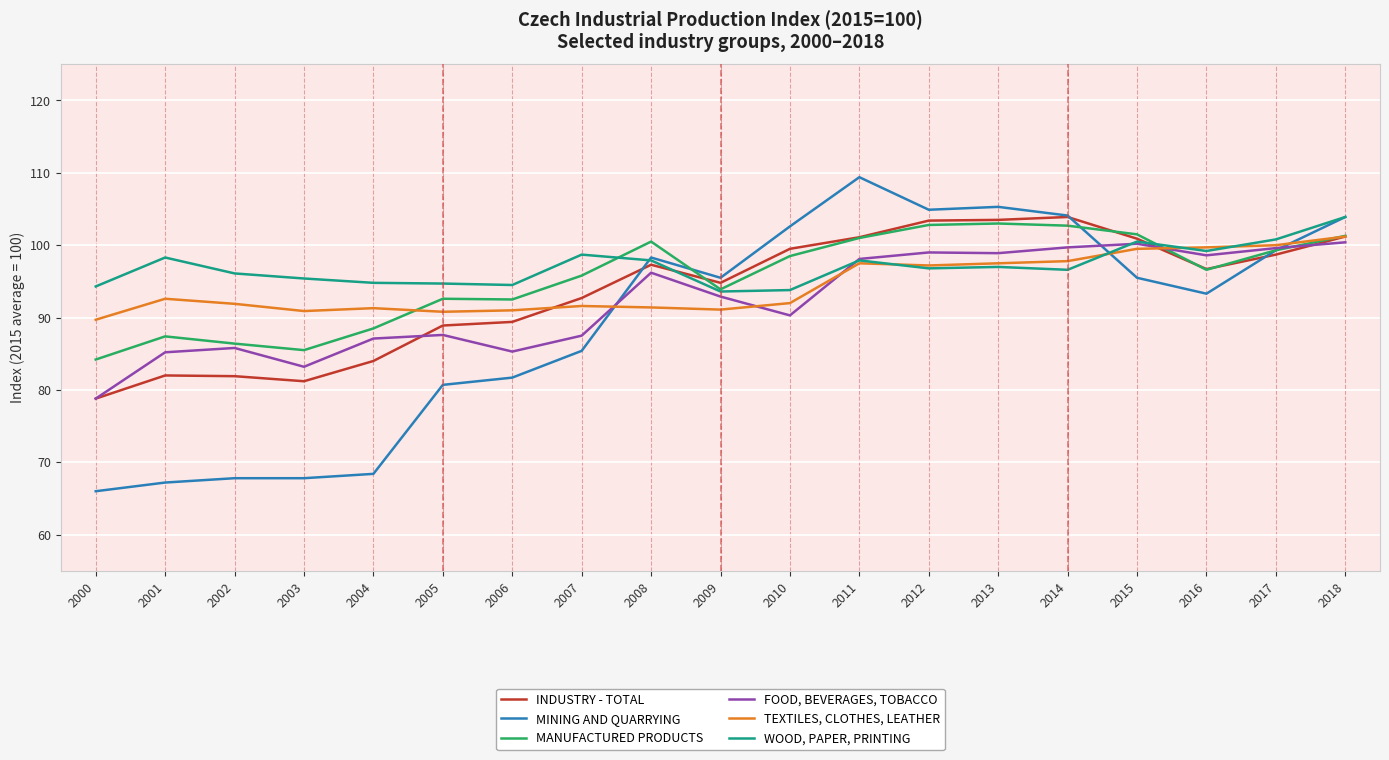

What is the spread (max minus min) of values at 2000?

28.3